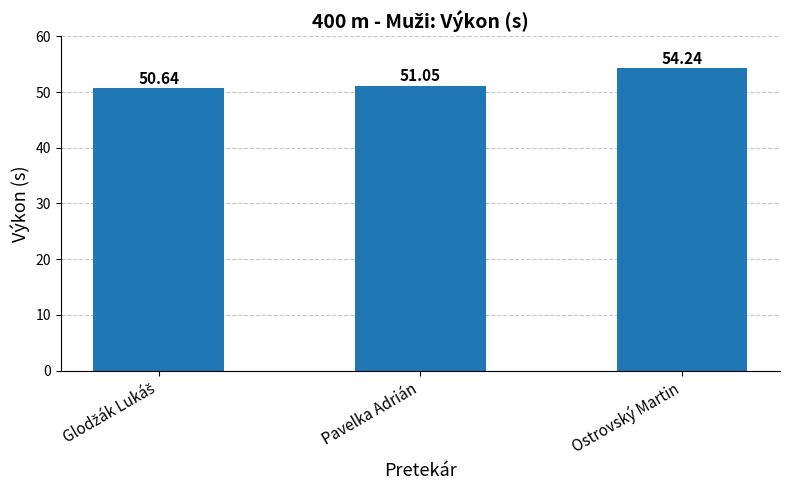

What is the value of the 3rd bar from the left?

54.2